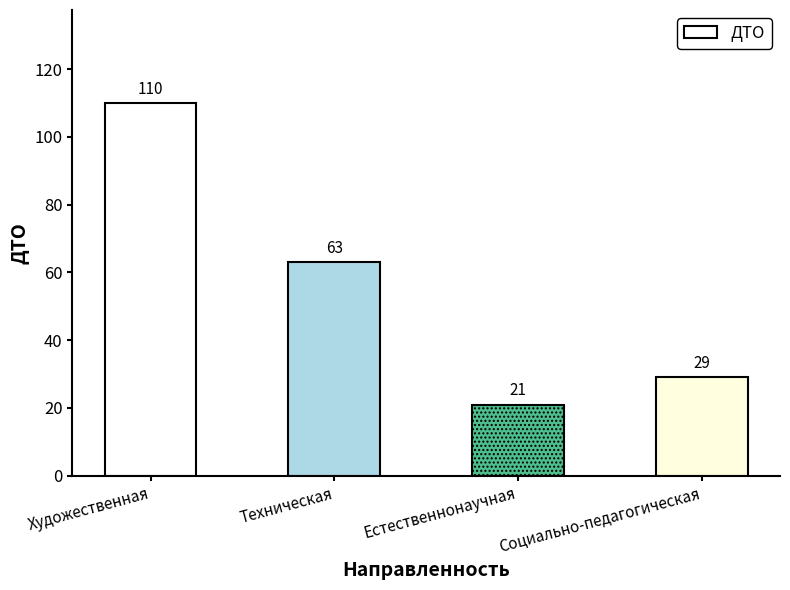

Is it true that the value at Художественная is 110?

True